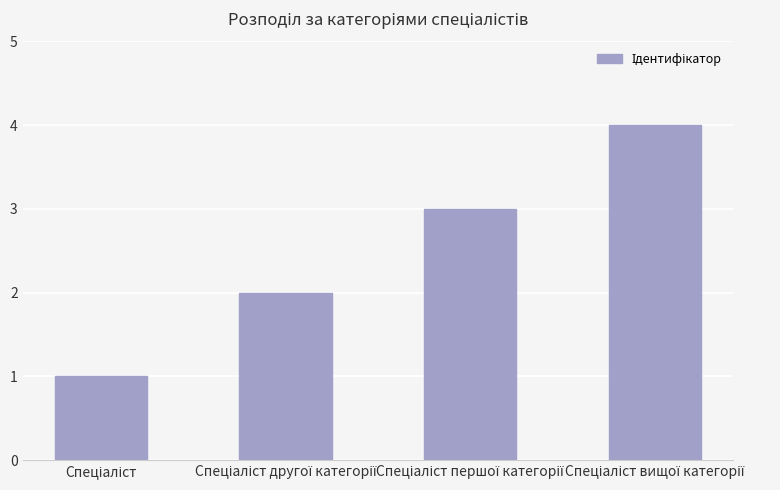

What is the greatest value displayed?

4